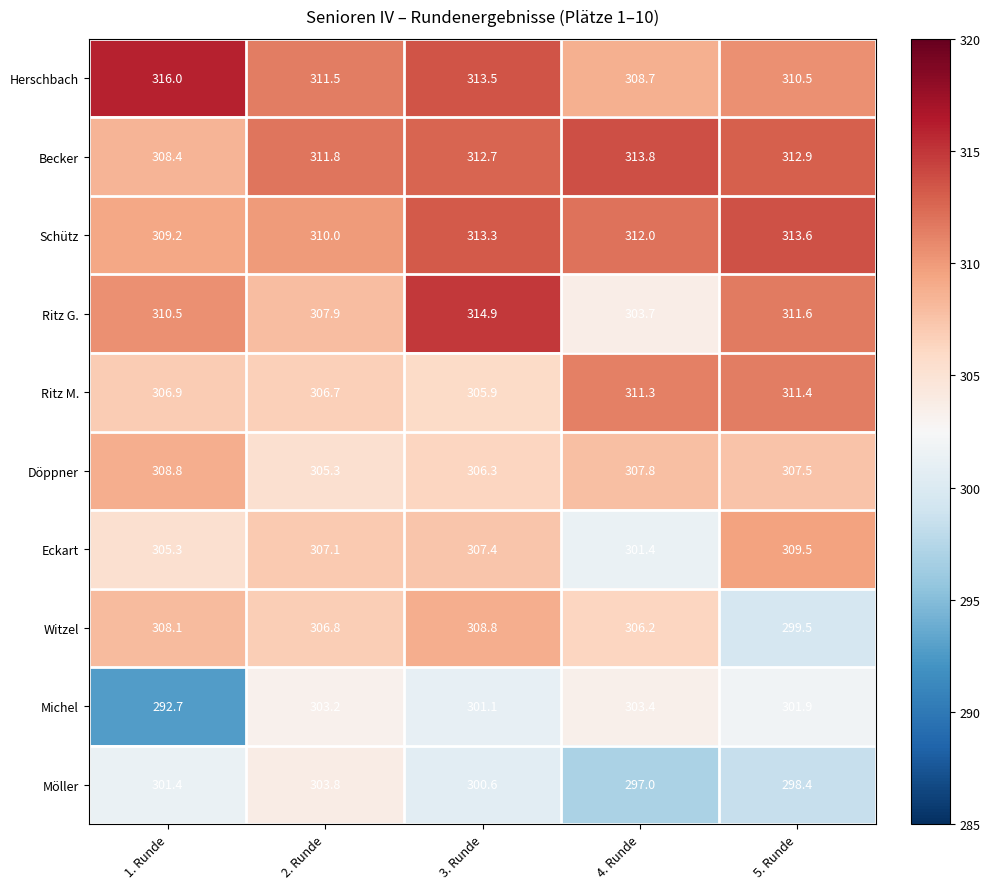

What is the spread (max minus min) of values at 5. Runde?

15.2